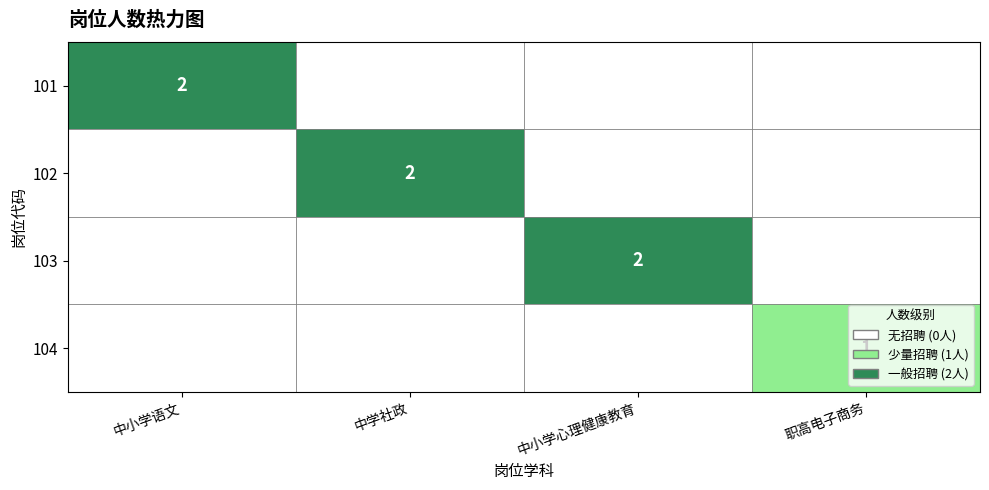

At how many categories does at least one series exceed 1?

3